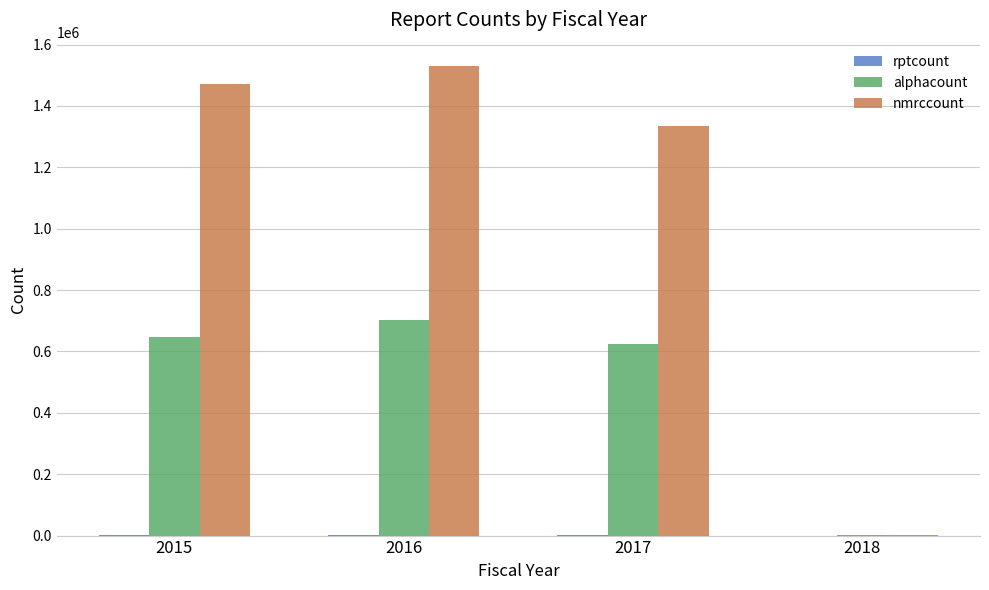

At which category is the sum across all series the highest?

2016